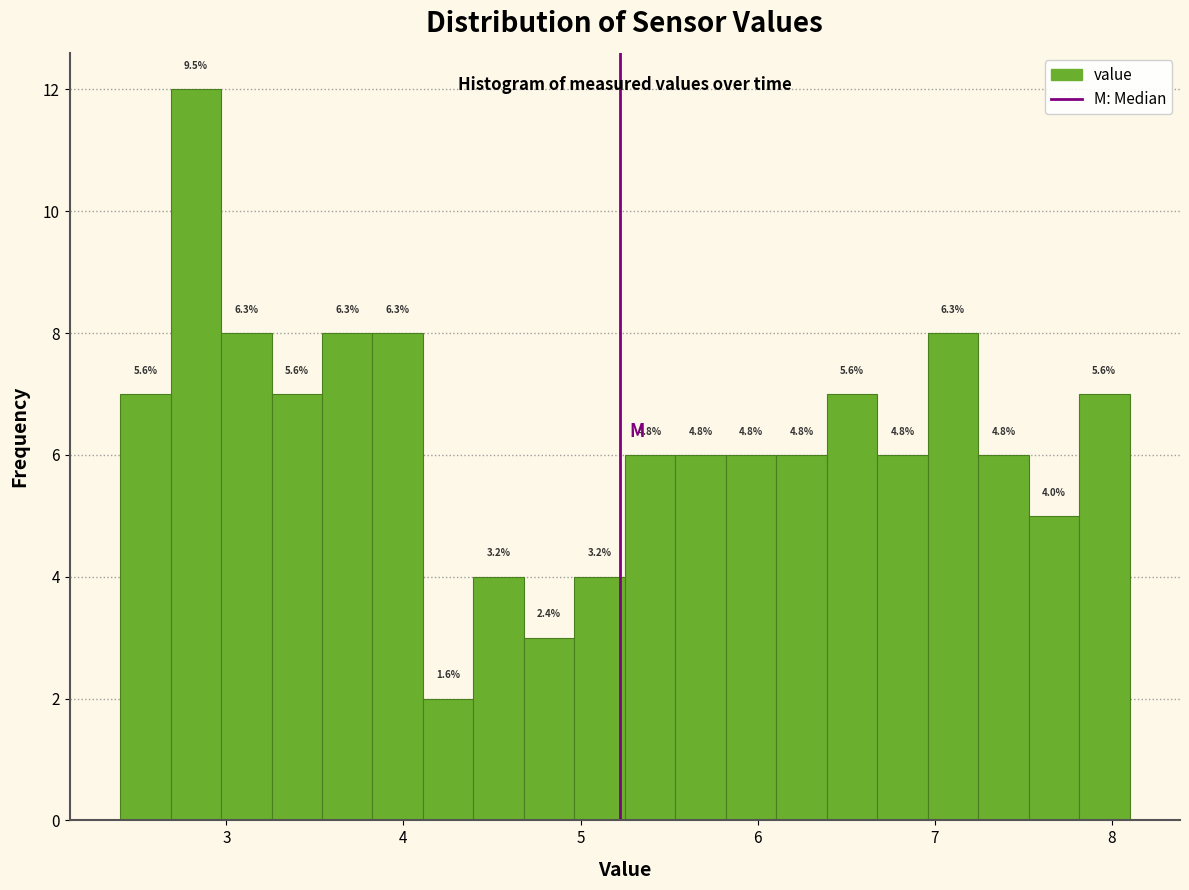

Read against the x-axis, roughly where is the centre of the tallest bar?

2.8